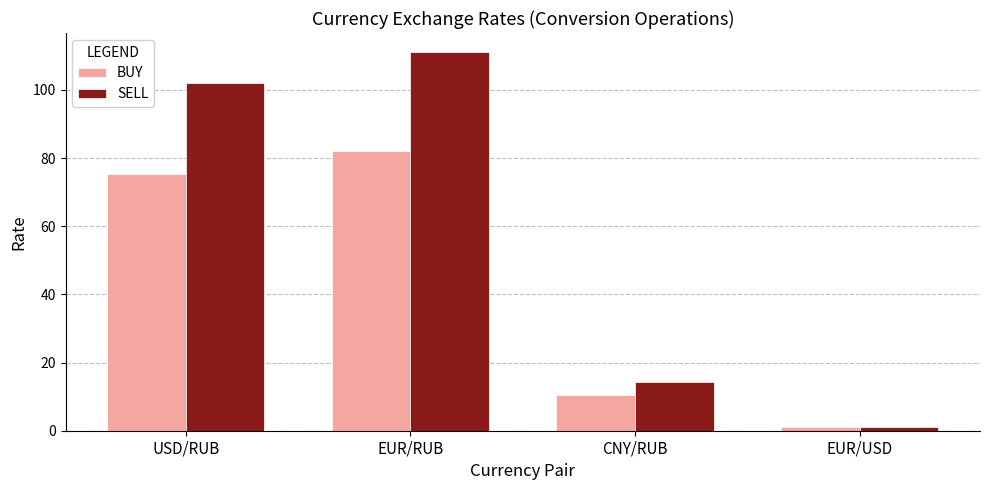

Are the bars horizontal?

No